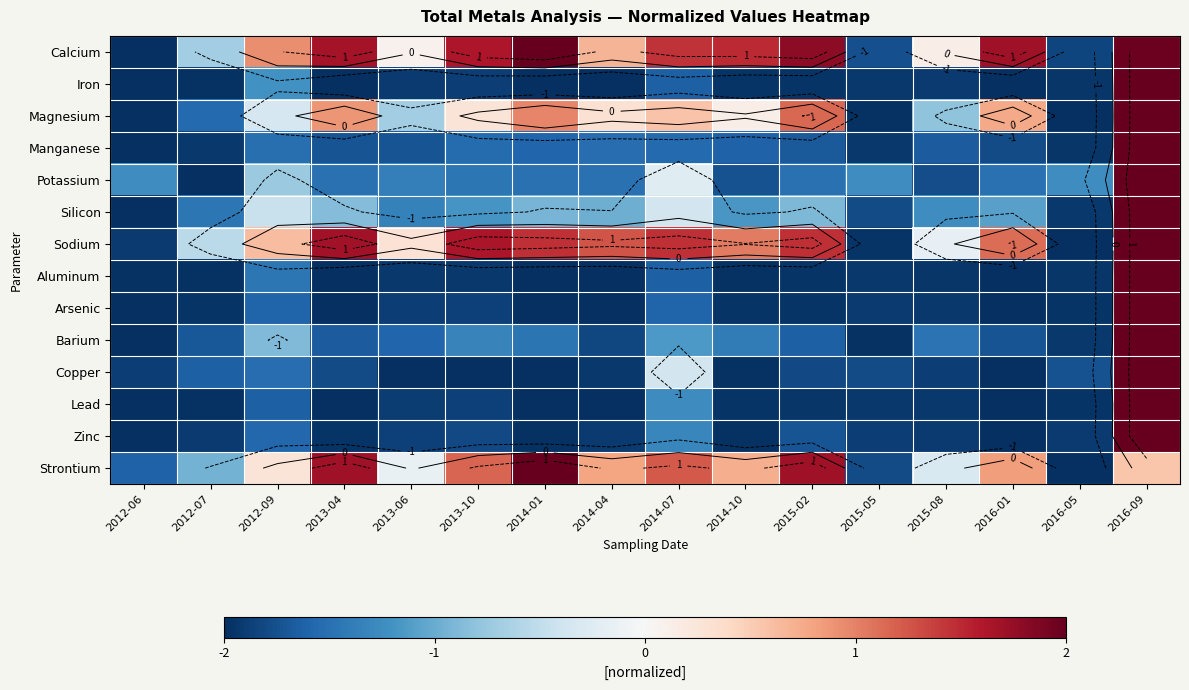

Count the number of data series in this chart.

14